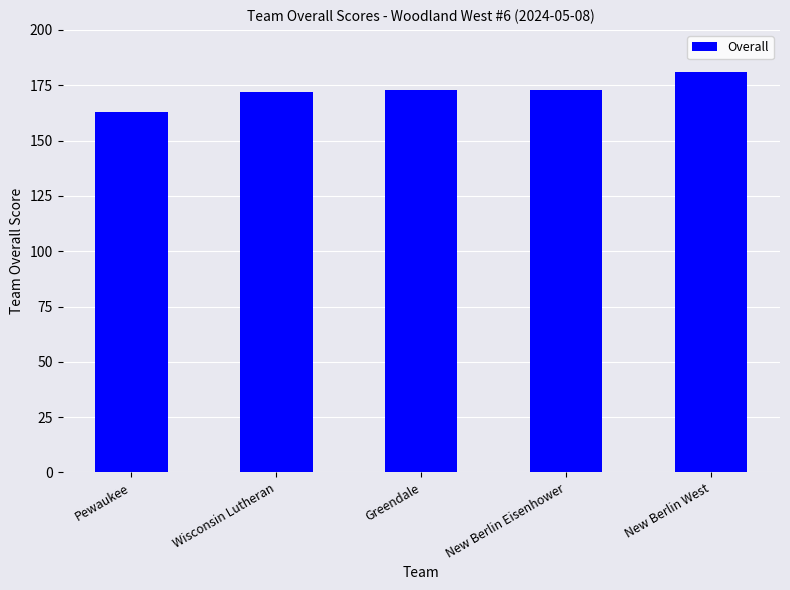

What is the ratio of the value at New Berlin Eisenhower to the value at Greendale?

1.0